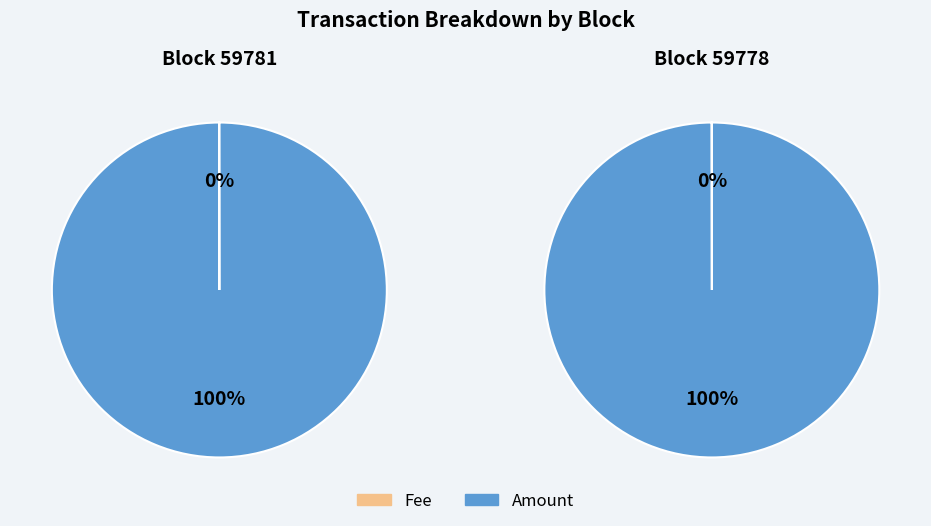

What percentage is the 59778 slice, to the nearest percent?

100%